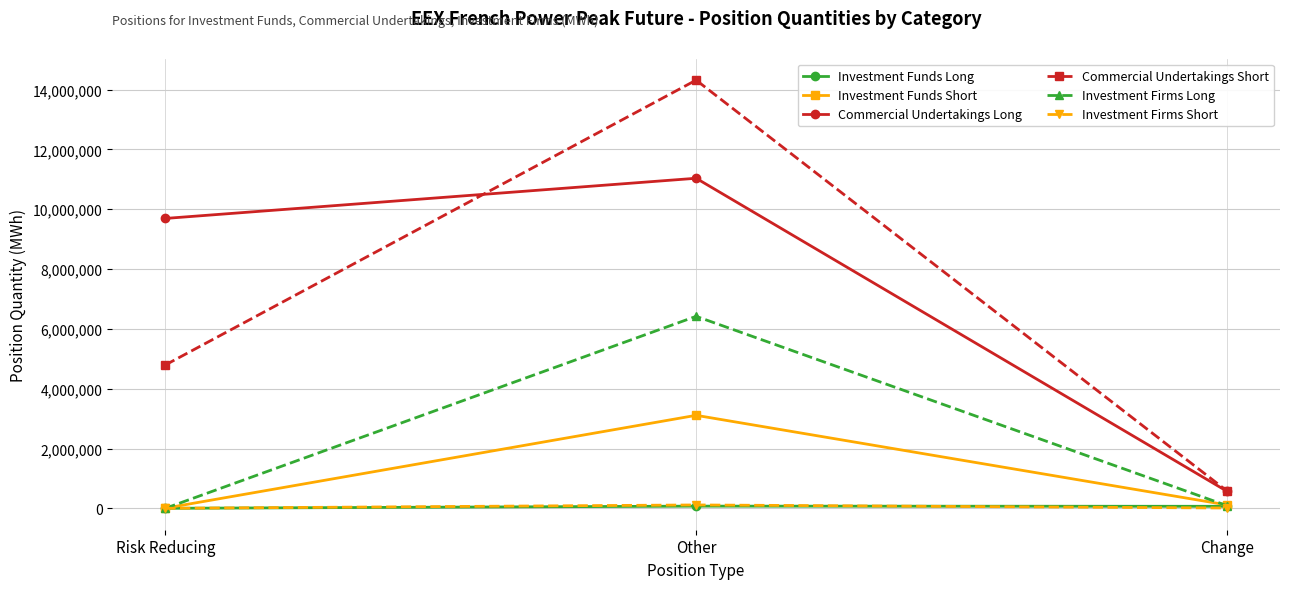

Count the number of categories in the chart.

3